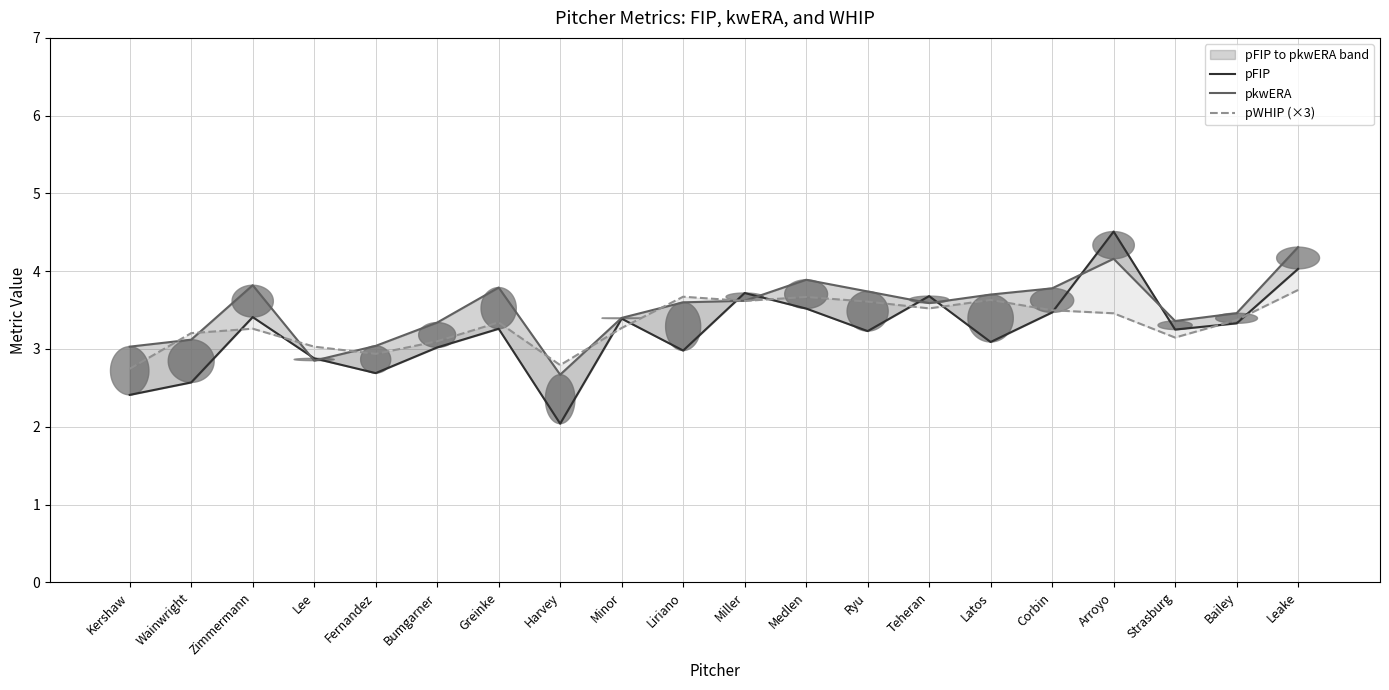

What is the smallest value displayed?

2.0